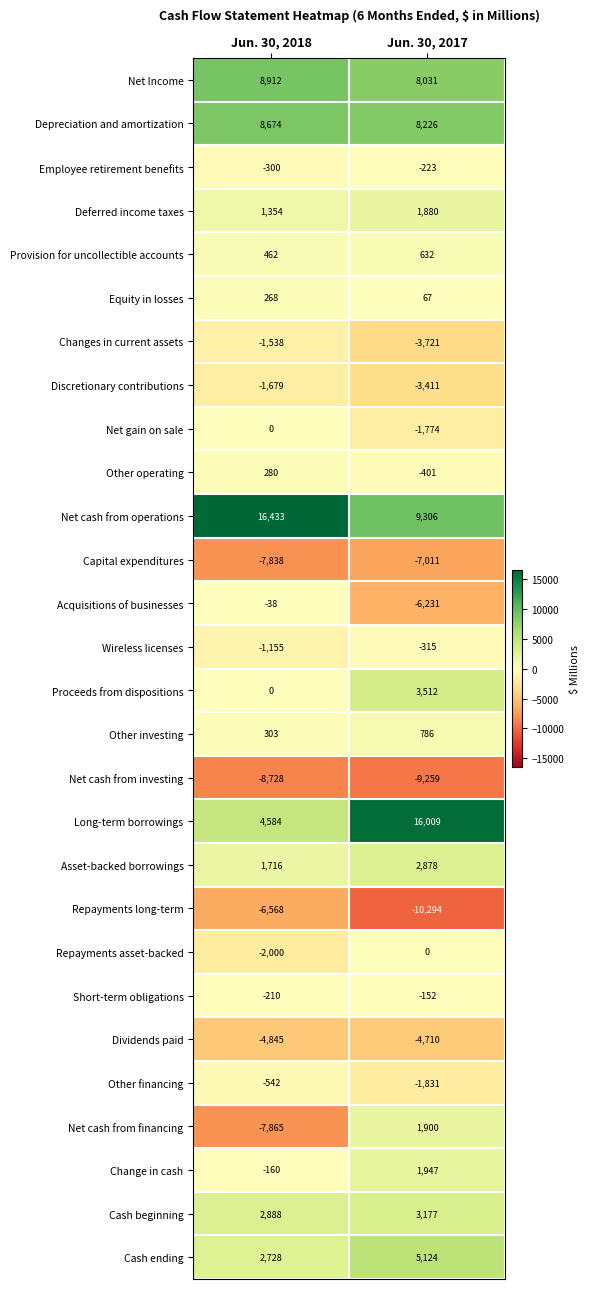

Where is Provision for uncollectible accounts nearest to the value 547?

Jun. 30, 2018